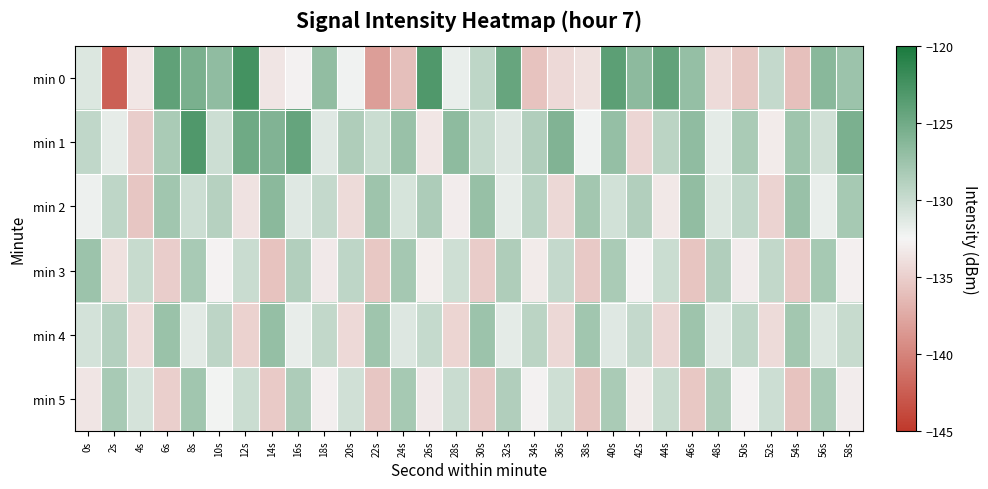

List the series in order of their peak value, lowest first.

min 5, min 3, min 4, min 2, min 1, min 0